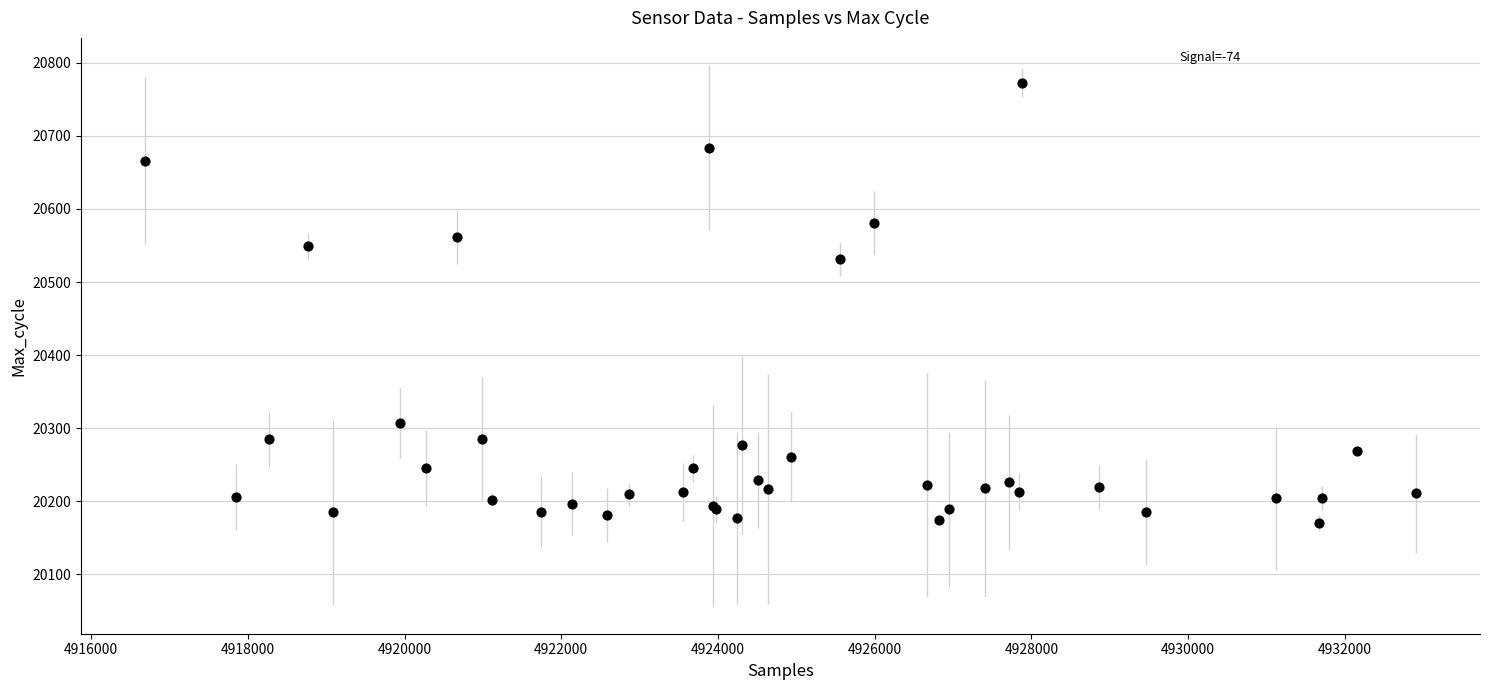

What Y value in the scatter plot is closest to 20471?

20532